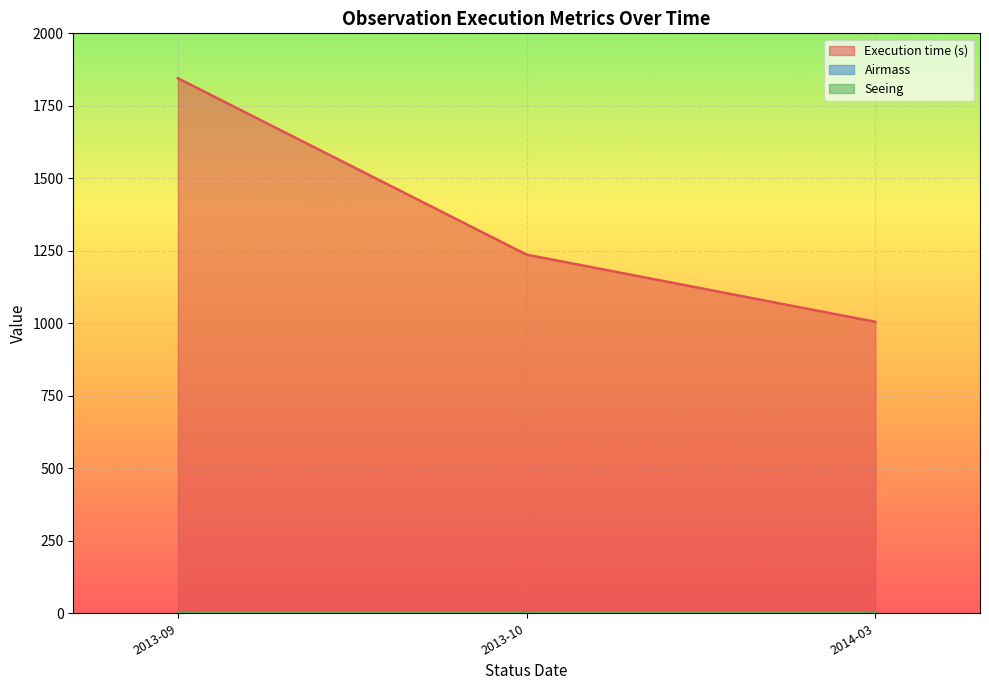

Read the Seeing value at 2013-10.

1.4